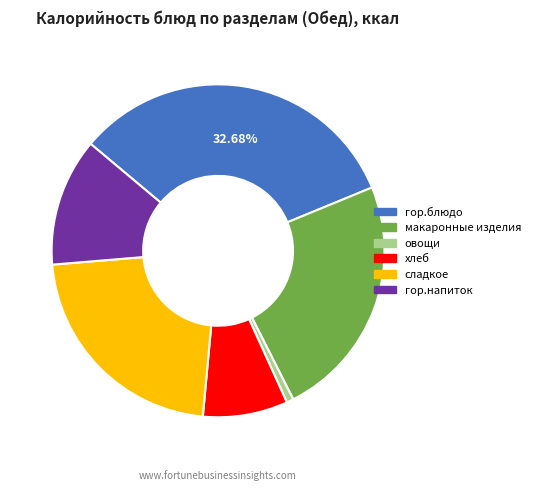

Between макаронные изделия and гор.напиток, which is larger?

макаронные изделия